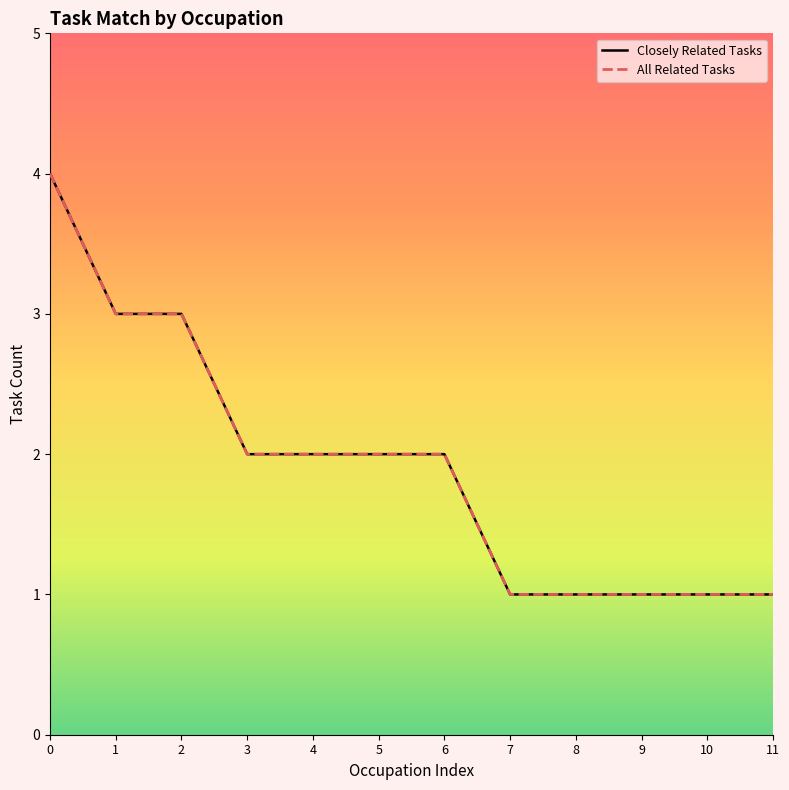

True or false: Closely Related Tasks has more than 1 points higher than both neighbors.

False